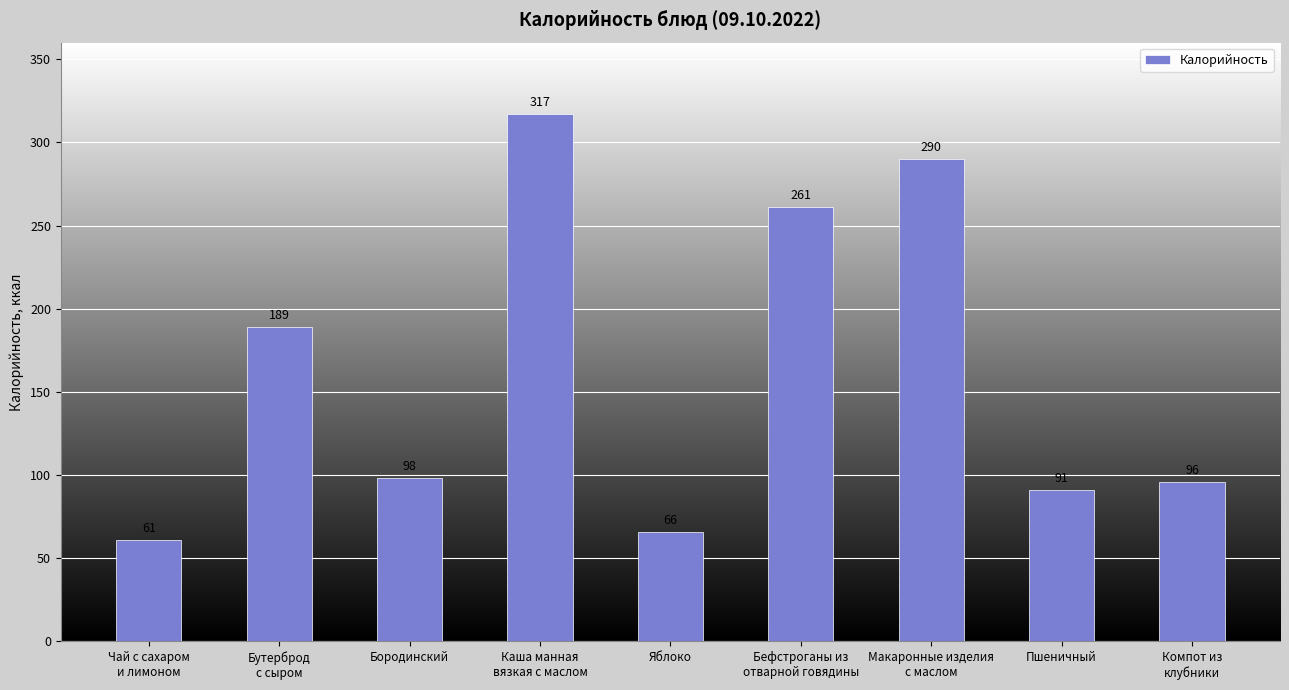

At which label does the data first exceed 98?

Бутерброд
с сыром